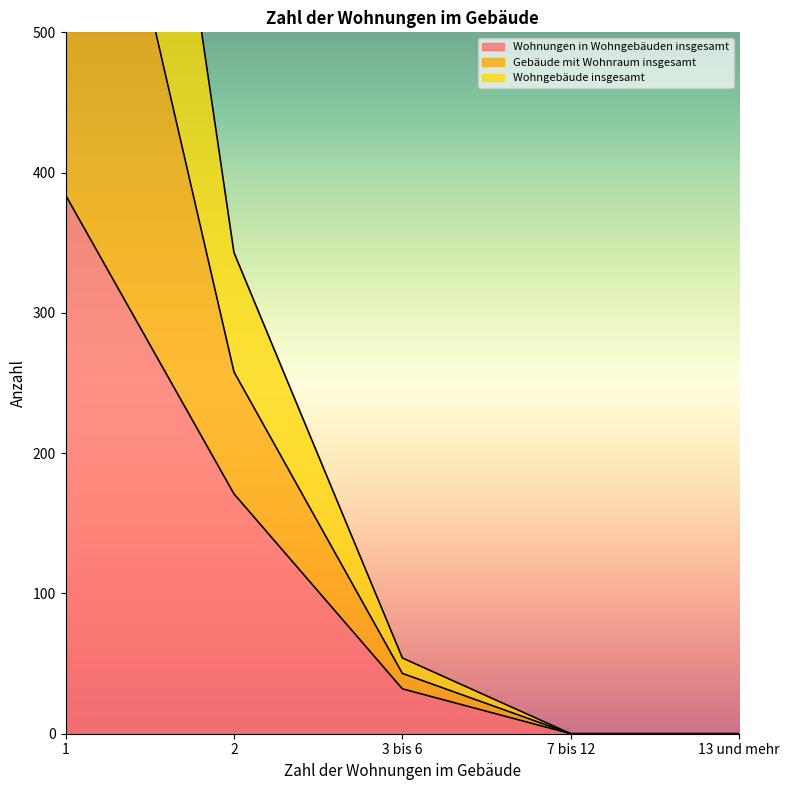

How many lines are shown in the chart?

3